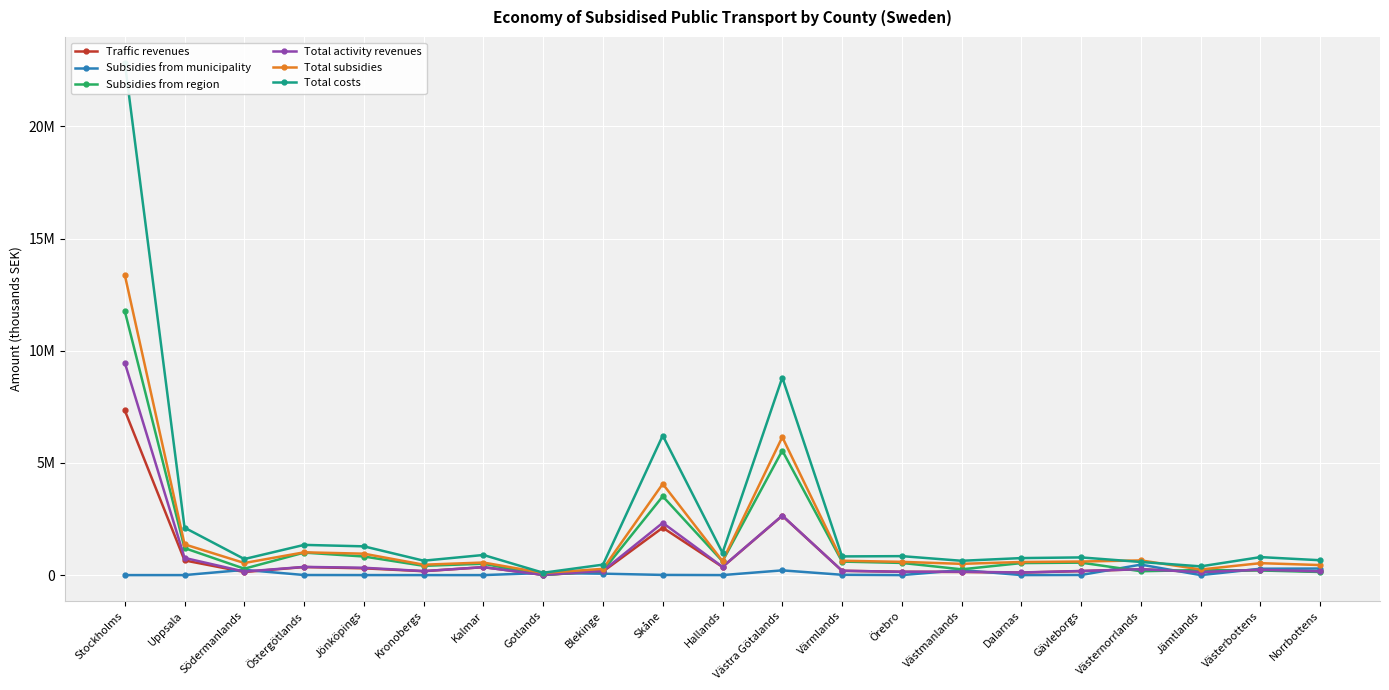

What is the label of the 14th point from the left?

Örebro